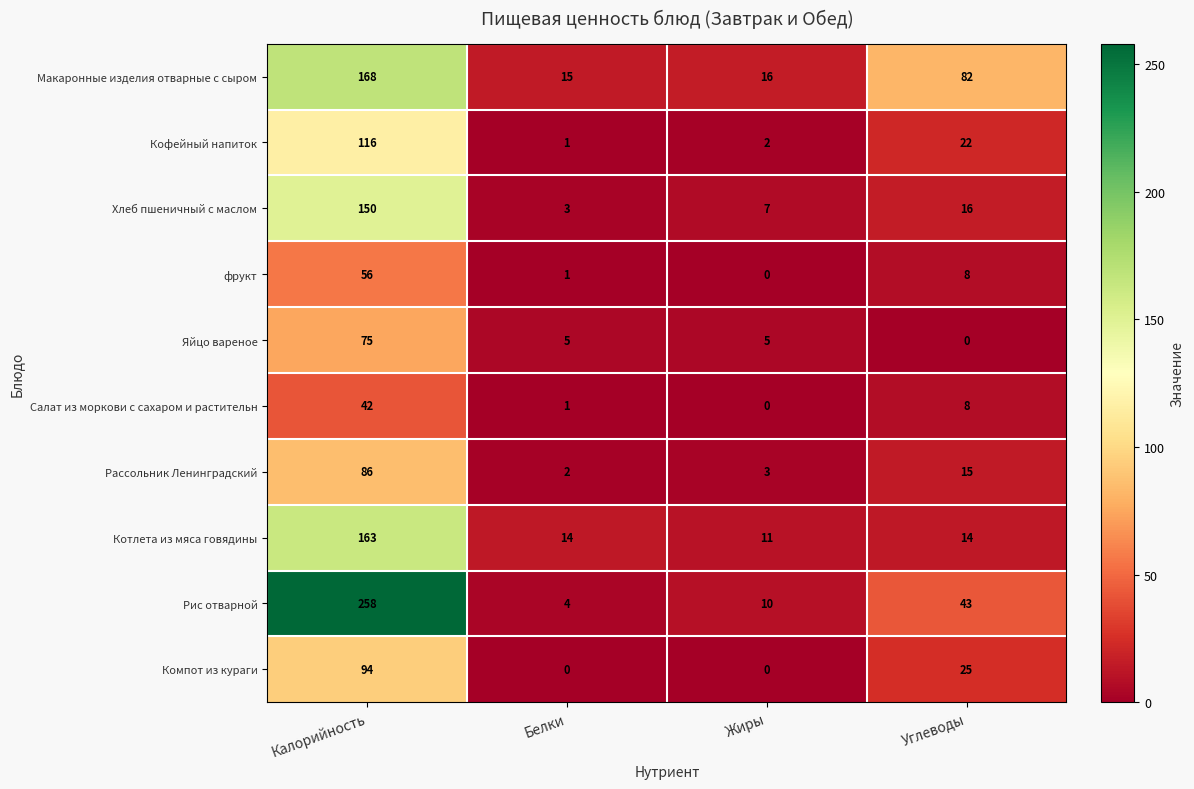

Where does the Рис отварной series first go above 43?

Калорийность